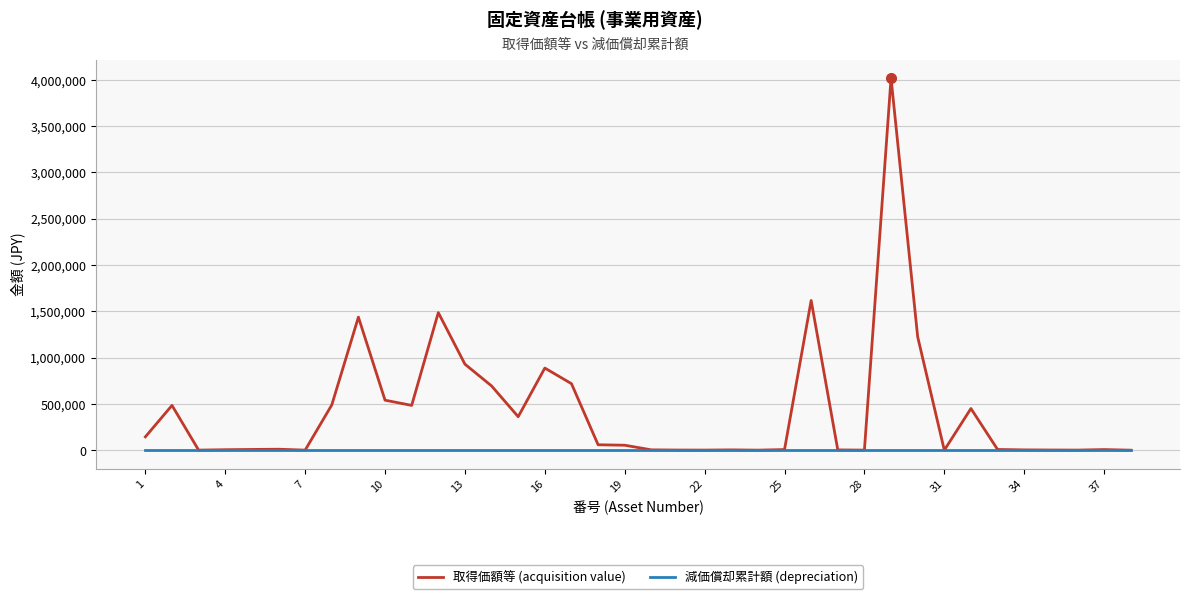

Which series has the largest range (max minus min)?

取得価額等 (acquisition value)